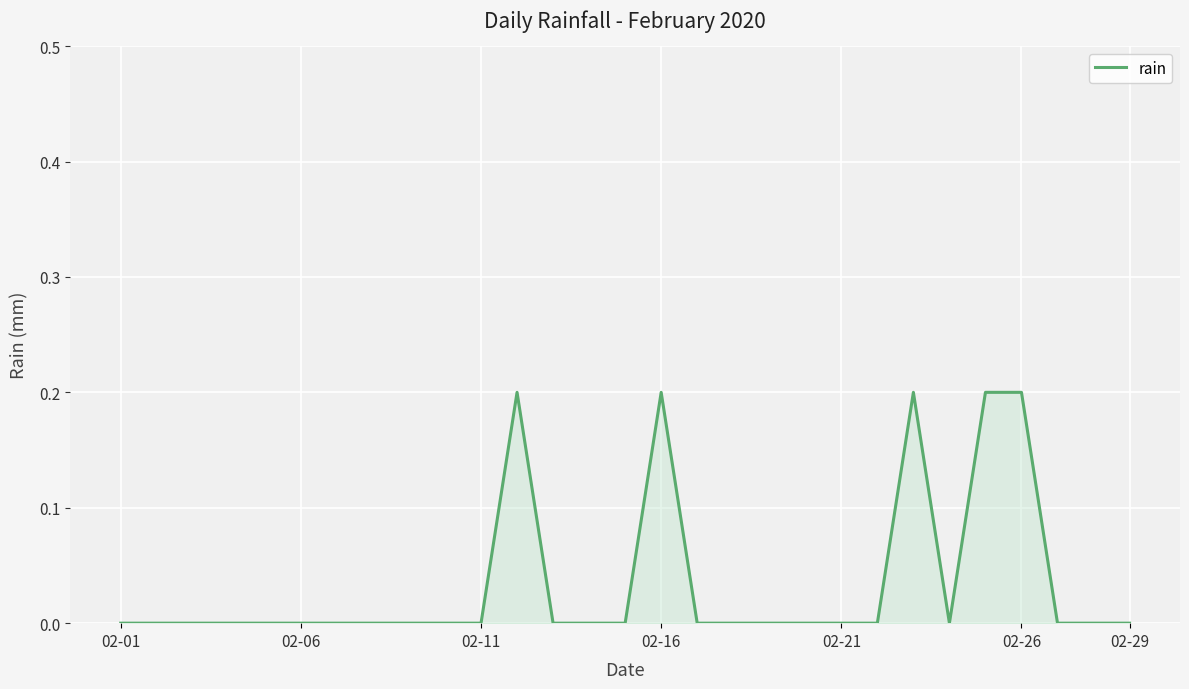

Does the chart display data point markers on the line(s)?

No